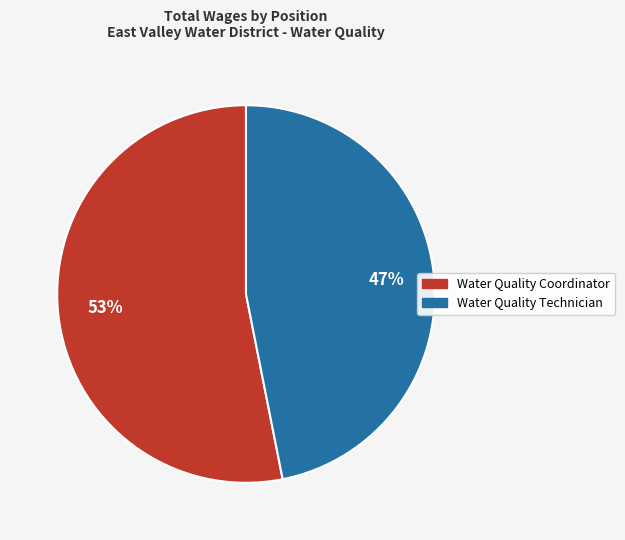

Which category accounts for the majority?

Water Quality Coordinator